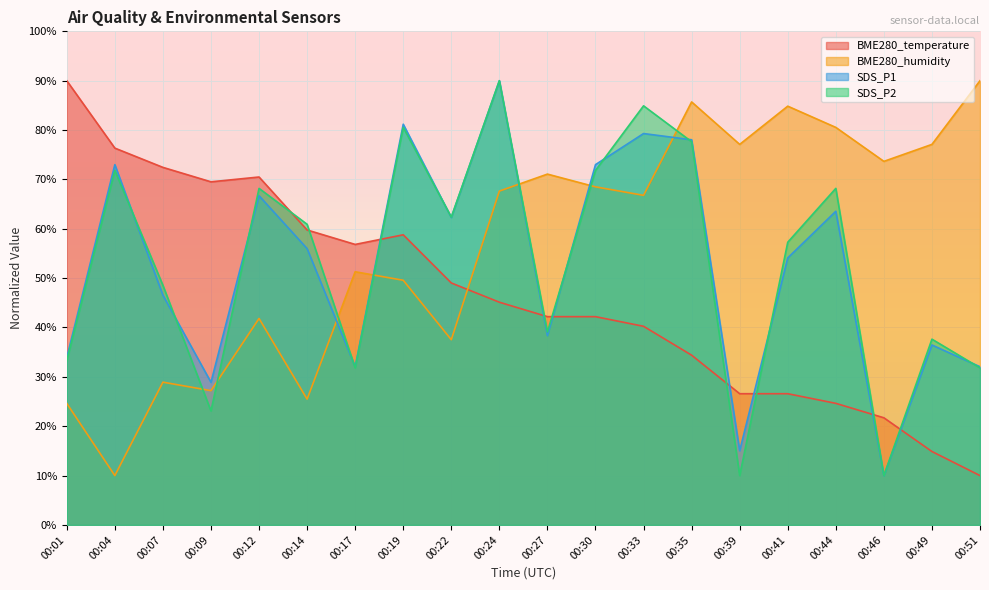

In BME280_temperature, how many points are lower than both neighbors (excluding endpoints)?

2